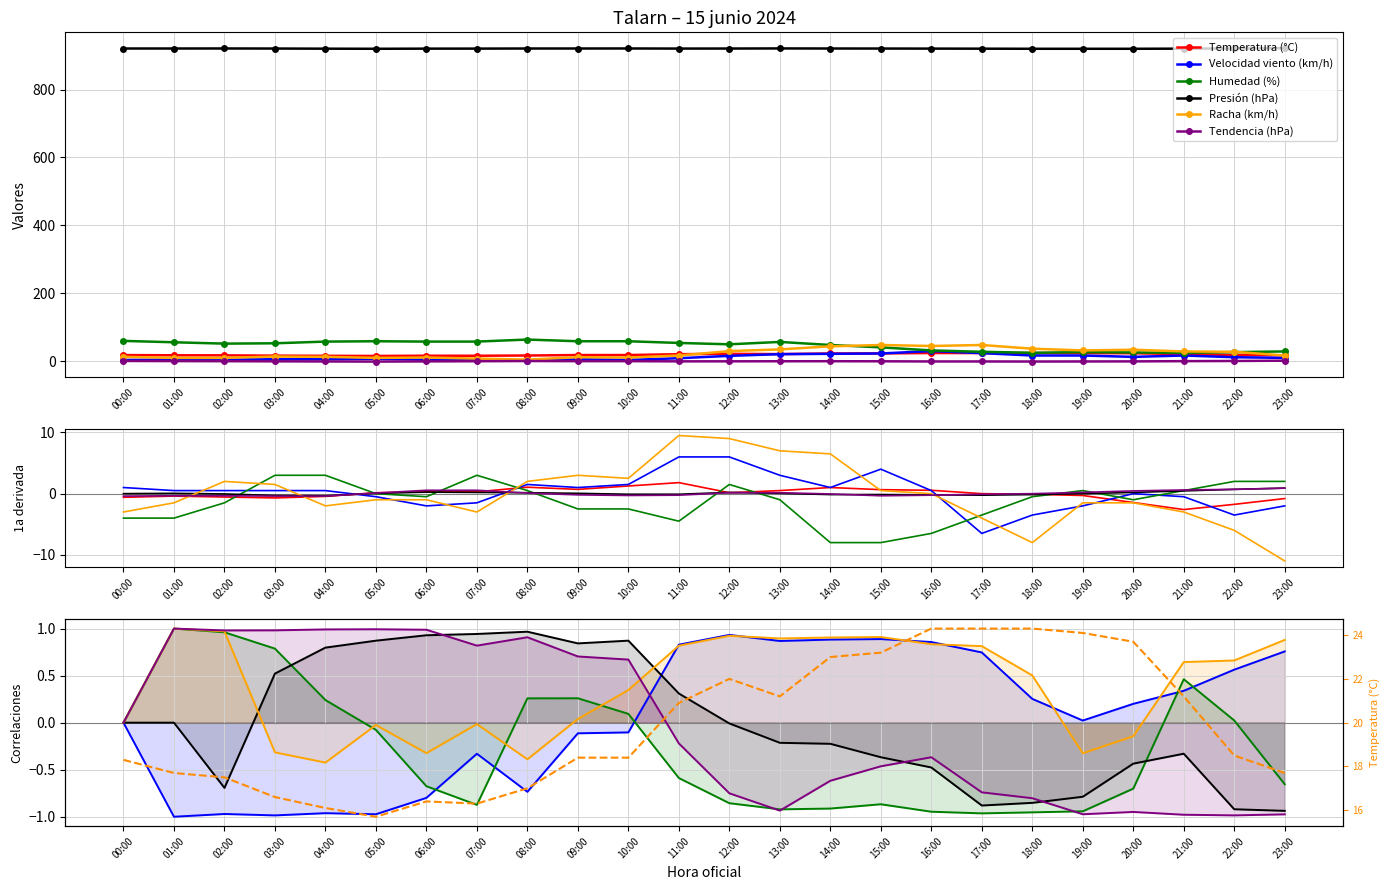

At which category does Temperatura (°C) reach its first local peak?

06:00